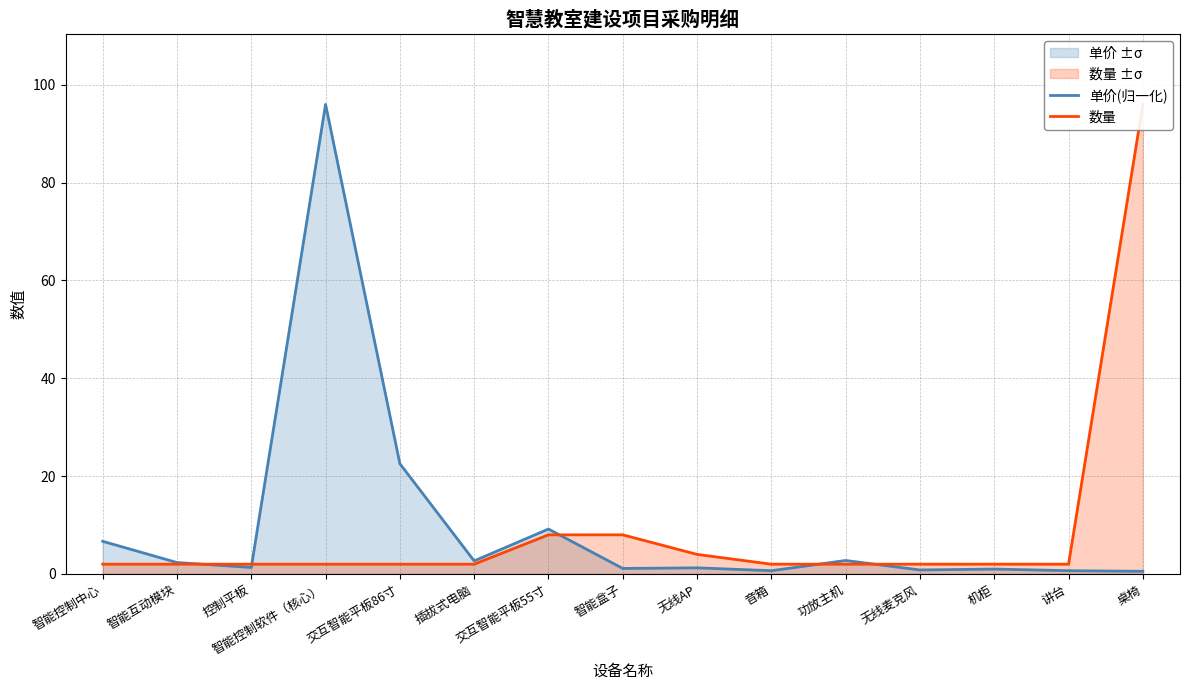

True or false: 数量 and 单价(归一化) cross at least once.

True